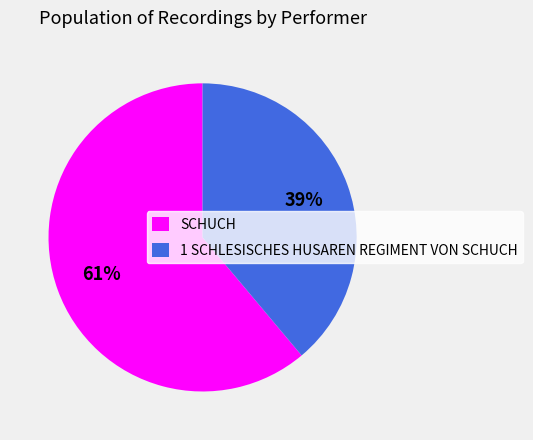

What is the majority slice?

SCHUCH